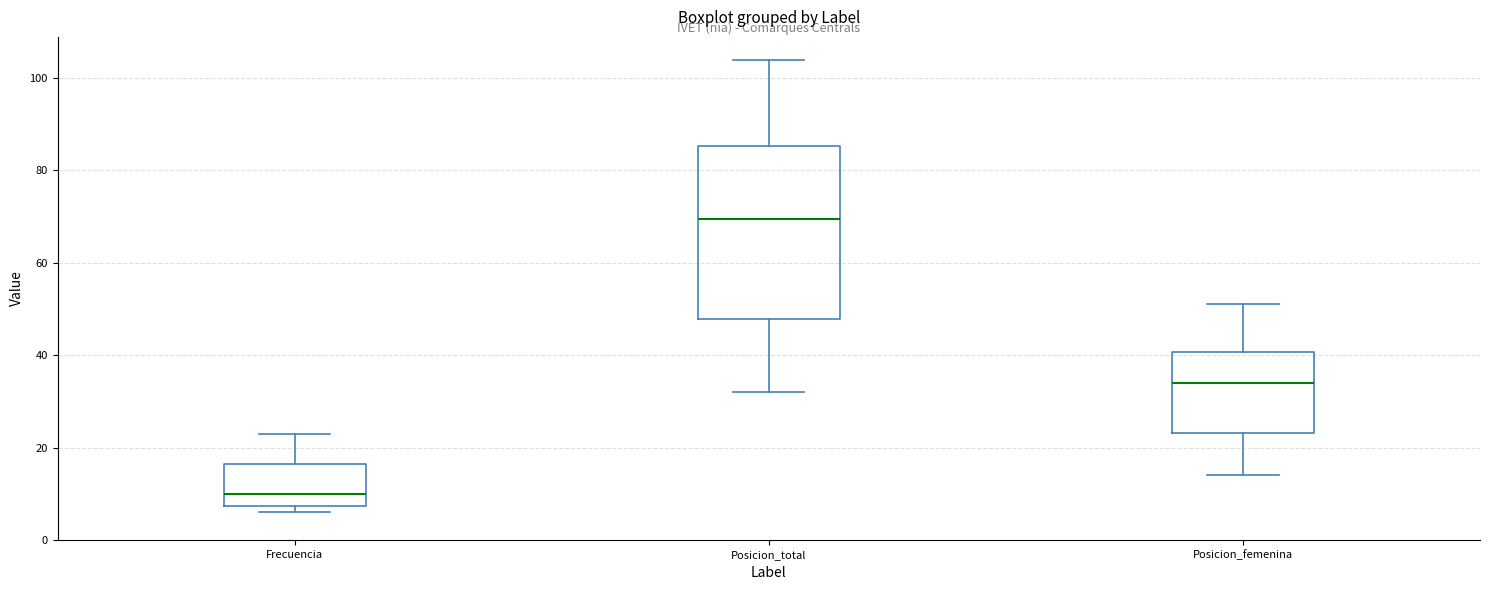

Reading left to right, transcribe this box plot: for each box, give where its median line is, the range the box spans, and where its two whiskers end, as read against the y-axis. The values are not printed on the chart, so give them approximately, as read against the axis.

Frecuencia: median 10, box 8 to 16, whiskers 6 to 24
Posicion_total: median 70, box 48 to 86, whiskers 32 to 104
Posicion_femenina: median 34, box 24 to 40, whiskers 14 to 52